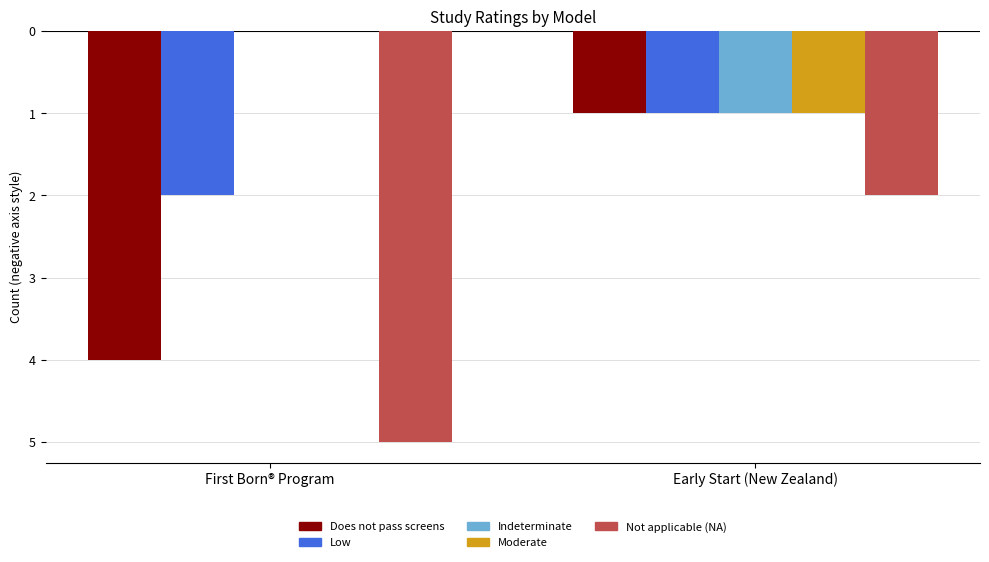

Reading left to right, what are all the values shown in this chart?

Does not pass screens: -4	-1
Low: -2	-1
Indeterminate: 0	-1
Moderate: 0	-1
Not applicable (NA): -5	-2